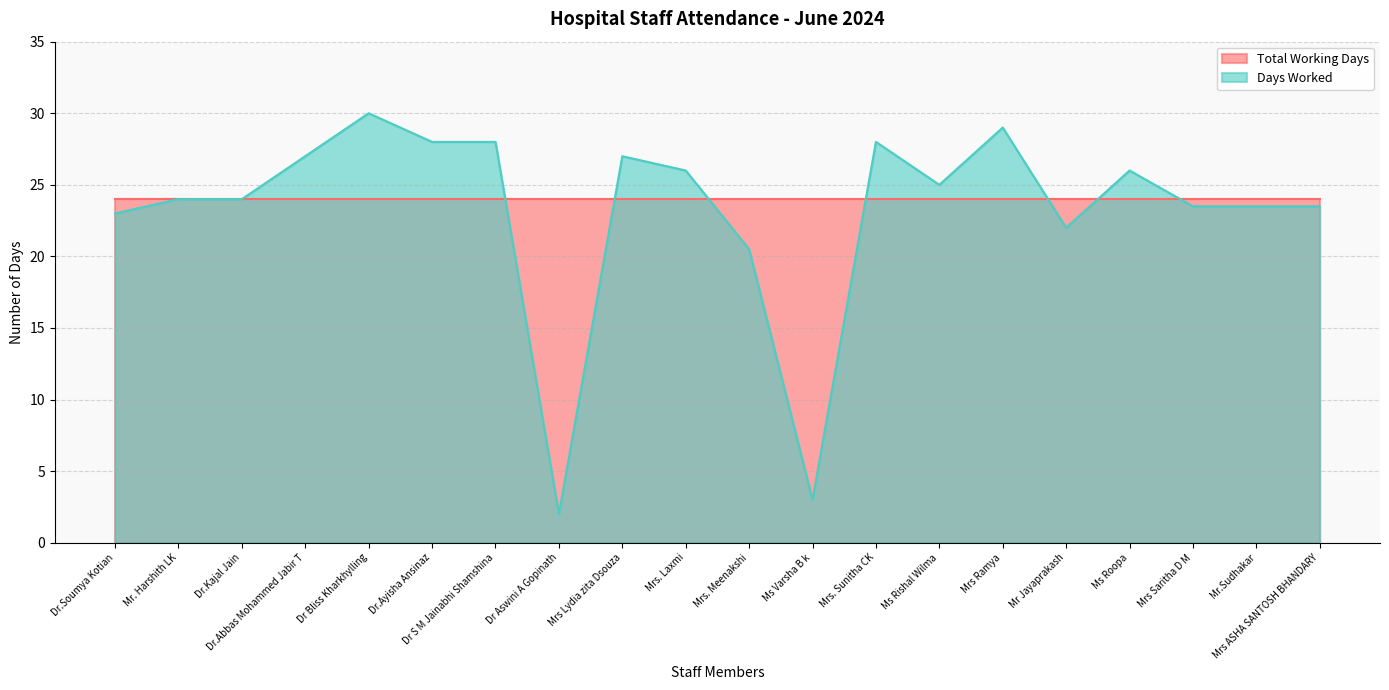

Is it true that Total Working Days equals 35.1 at Ms Roopa?

False